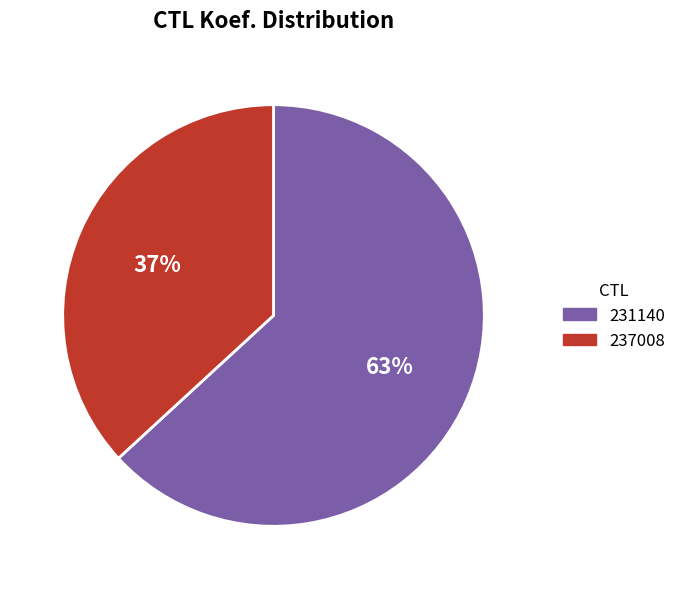

The 231140 slice represents 63% of the pie. True or false?

True